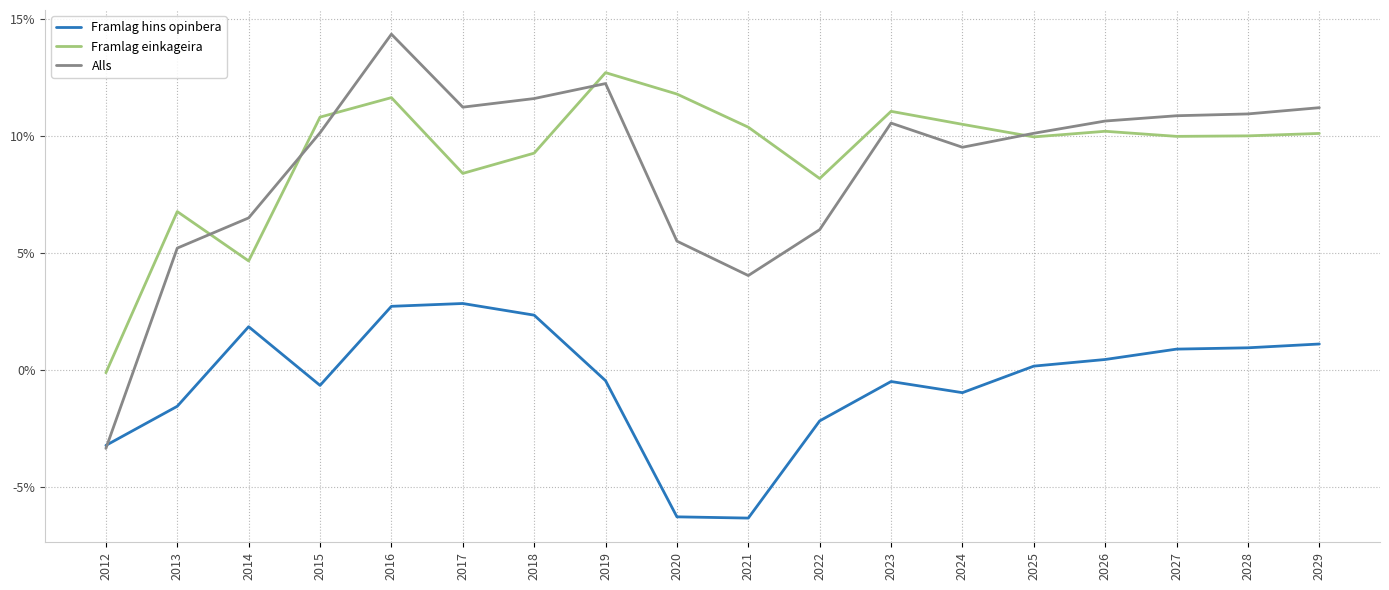

What are all the series names shown in the legend?

Framlag hins opinbera, Framlag einkageira, Alls